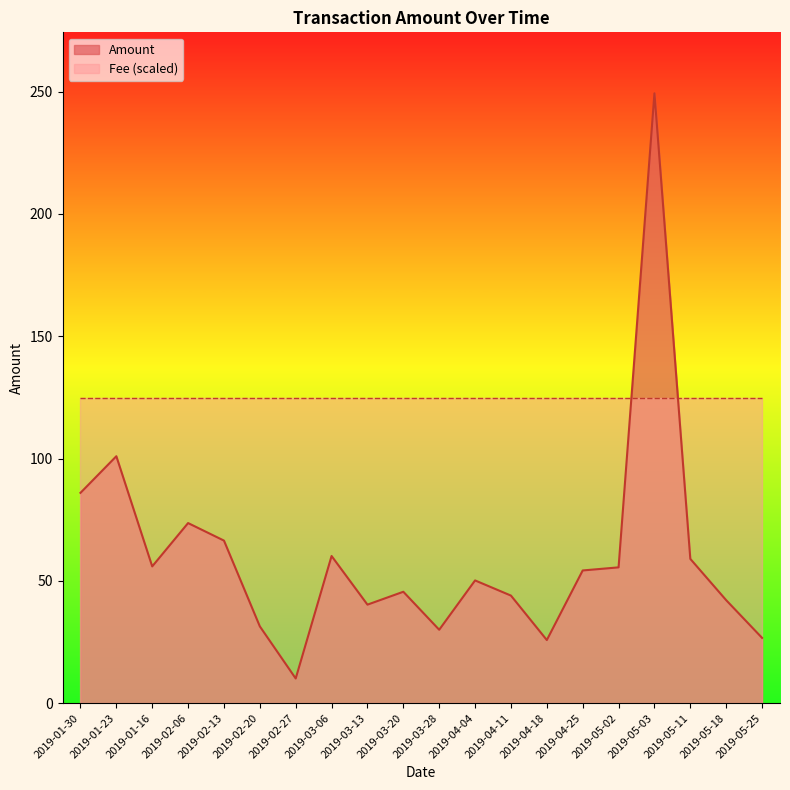

The value at 2019-04-04 is 50.2. True or false?

True